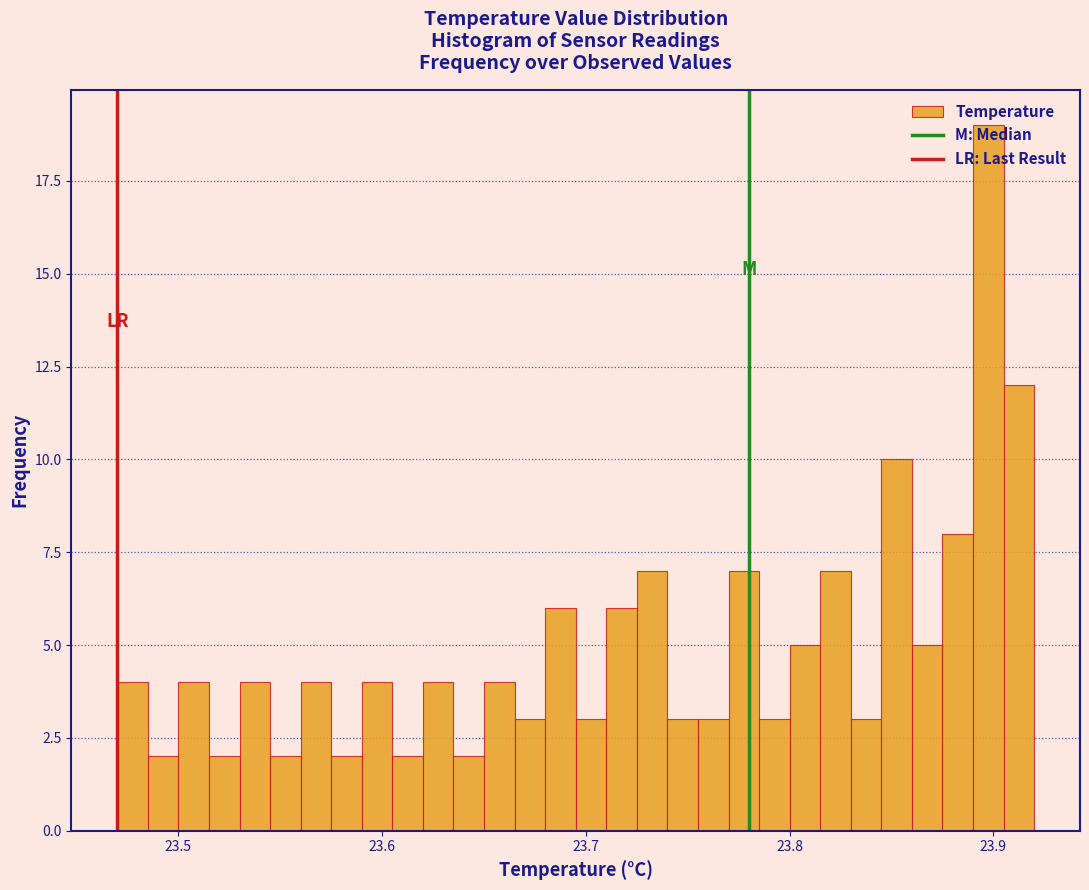

Read against the x-axis, roughly where is the centre of the tallest bar?

23.90